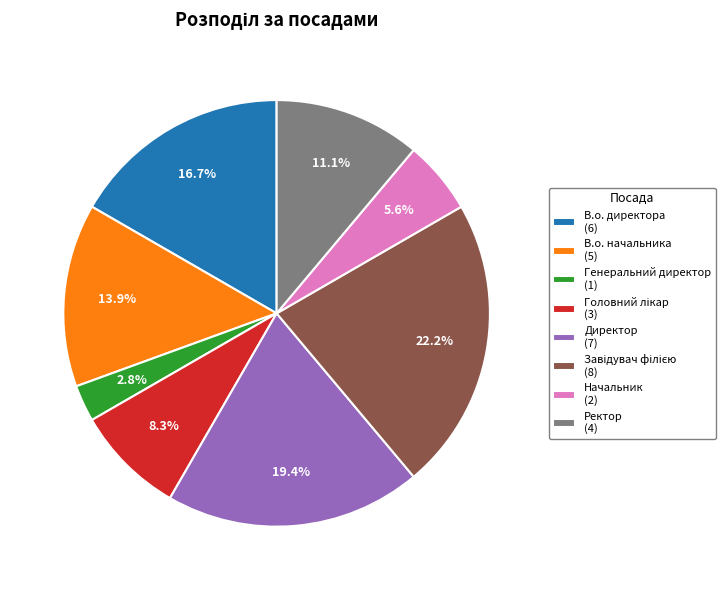

Does any single category account for the majority?

No